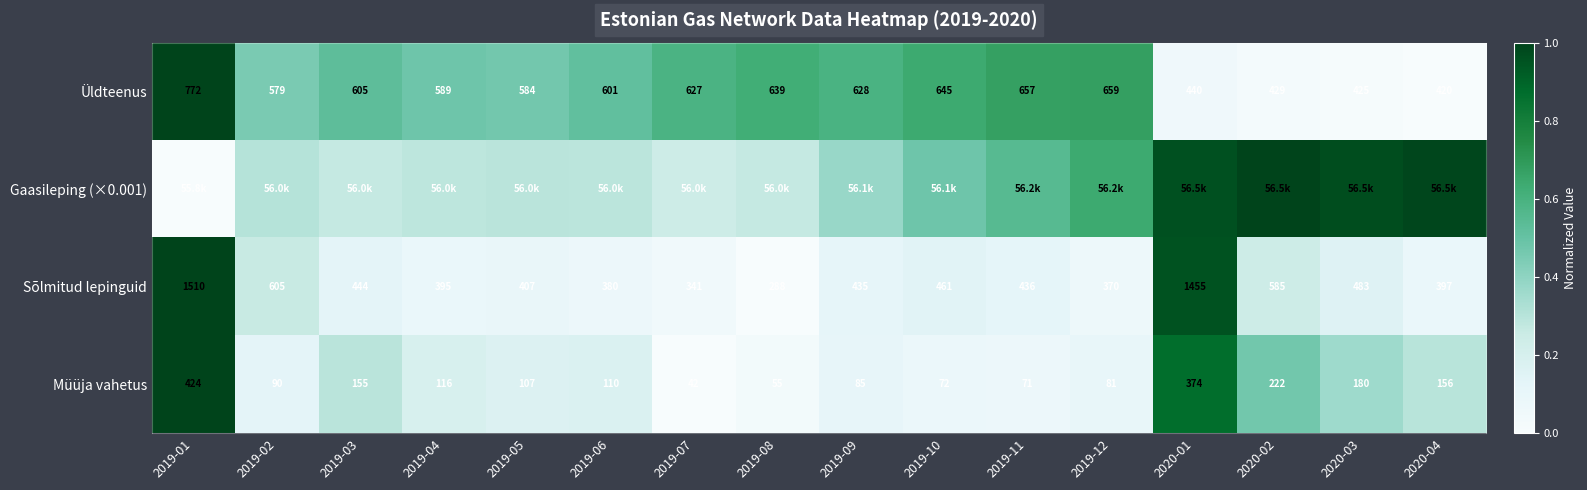

How many values in the Sõlmitud lepinguid series are below 436?

8